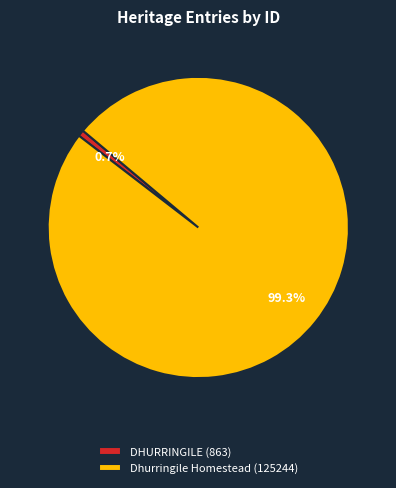

To the nearest percent, what is the difference between the DHURRINGILE and Dhurringile Homestead slice percentages?

99%